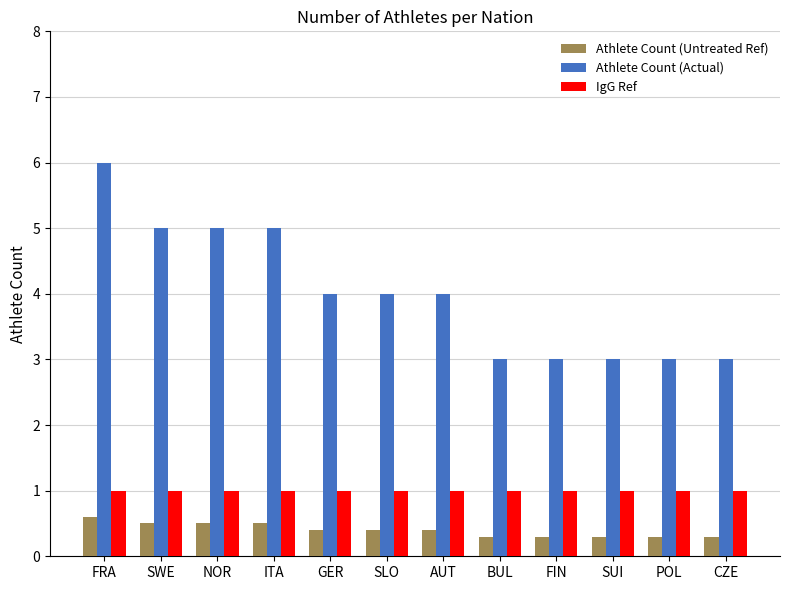

What is the smallest value displayed?

0.3